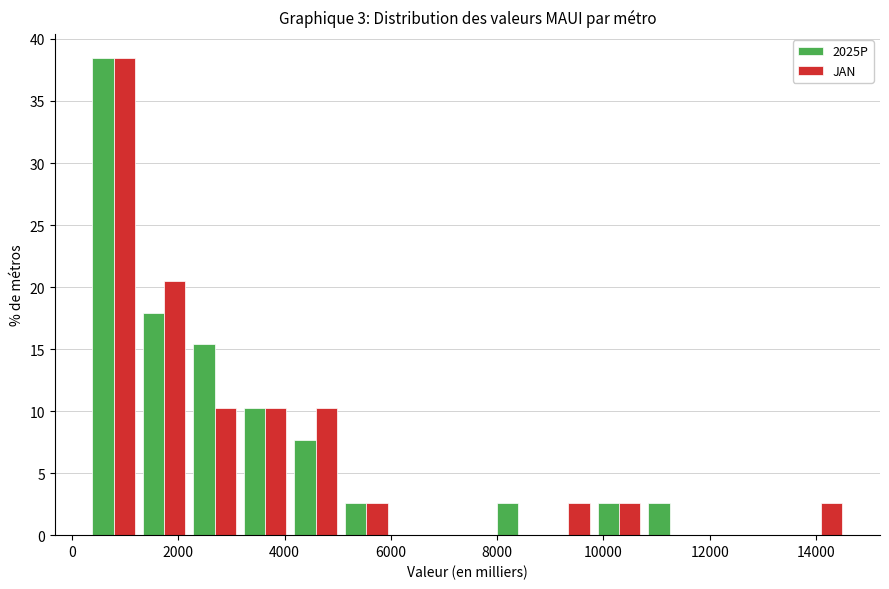

Reading left to right, list every range on the x-axis with the height of the bar of each series over it. Neither the bar edges nor the heights are printed on the chart, so give them approximately, as read against the axes.

400 to 1200: 2025P=38.5	JAN=38.5
1200 to 2200: 2025P=18.0	JAN=20.5
2200 to 3200: 2025P=15.5	JAN=10.5
3200 to 4200: 2025P=10.5	JAN=10.5
4200 to 5000: 2025P=7.5	JAN=10.5
5000 to 6000: 2025P=2.5	JAN=2.5
6000 to 7000: 2025P=0	JAN=0
7000 to 8000: 2025P=0	JAN=0
8000 to 8800: 2025P=2.5	JAN=0
8800 to 9800: 2025P=0	JAN=2.5
9800 to 10800: 2025P=2.5	JAN=2.5
10800 to 11800: 2025P=2.5	JAN=0
11800 to 12600: 2025P=0	JAN=0
12600 to 13600: 2025P=0	JAN=0
13600 to 14600: 2025P=0	JAN=2.5